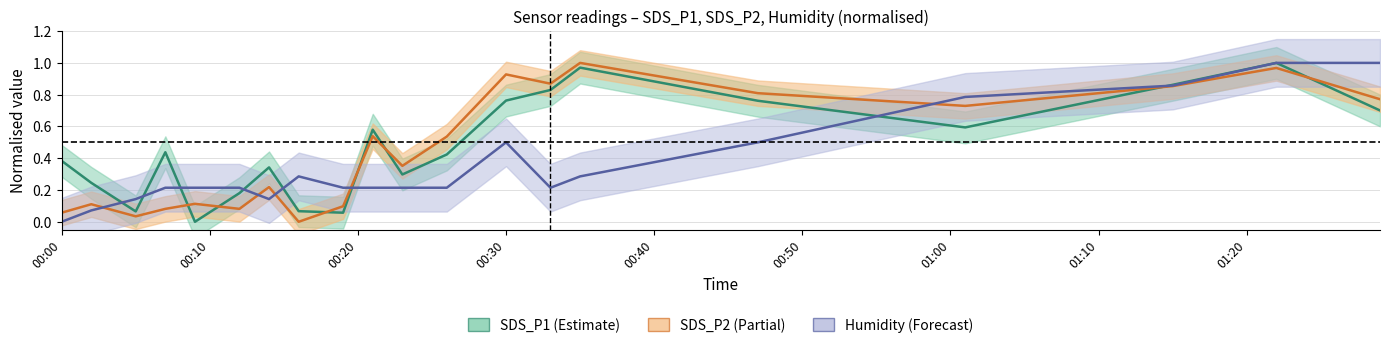

What is the sum of all SDS_P1 values?

9.6